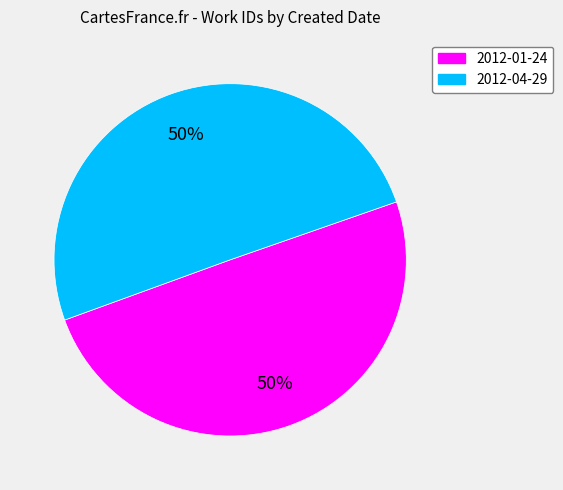

Is the sum of 2012-01-24 and 2012-04-29 greater than half?

Yes